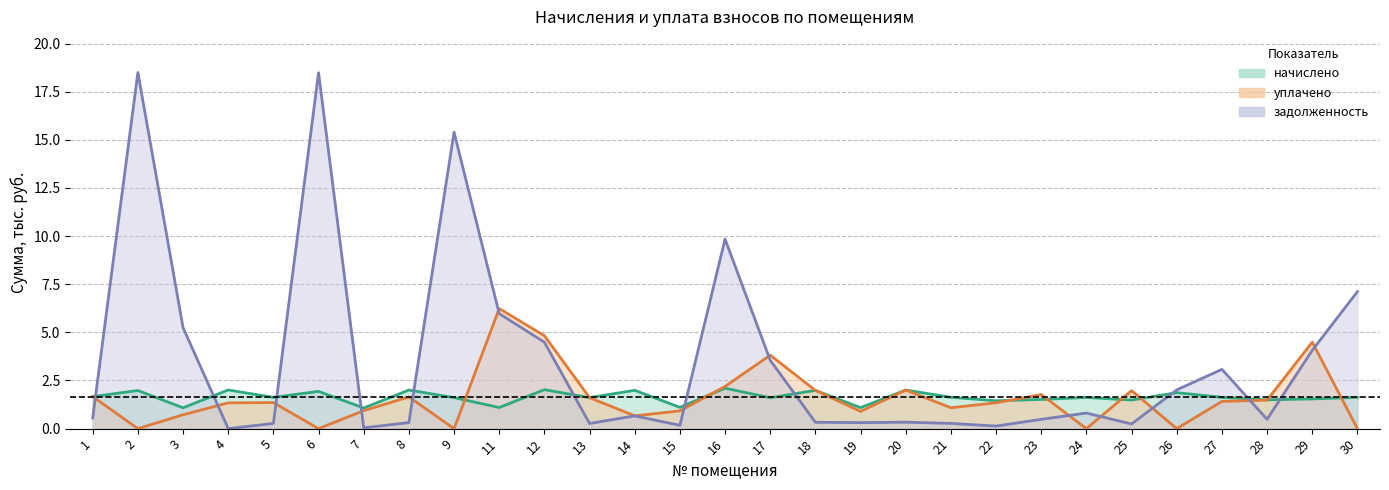

List the labels in order of уплачено value, smallest first.

2, 6, 9, 24, 26, 30, 14, 3, 19, 15, 7, 21, 4, 22, 5, 27, 28, 13, 8, 1, 23, 25, 18, 20, 16, 17, 29, 12, 11